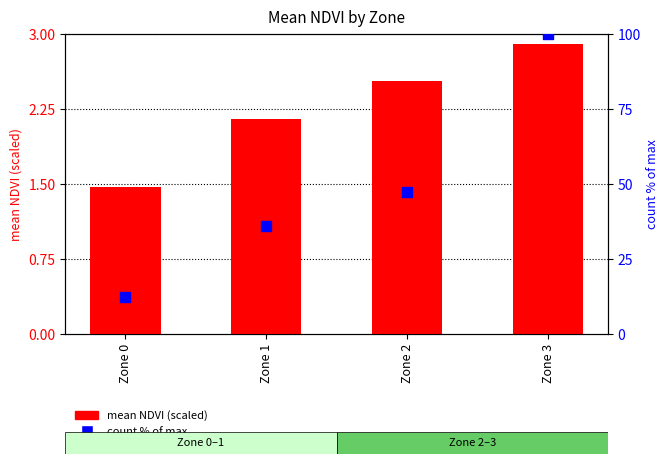

Which series contains the highest Y value?

count % of max